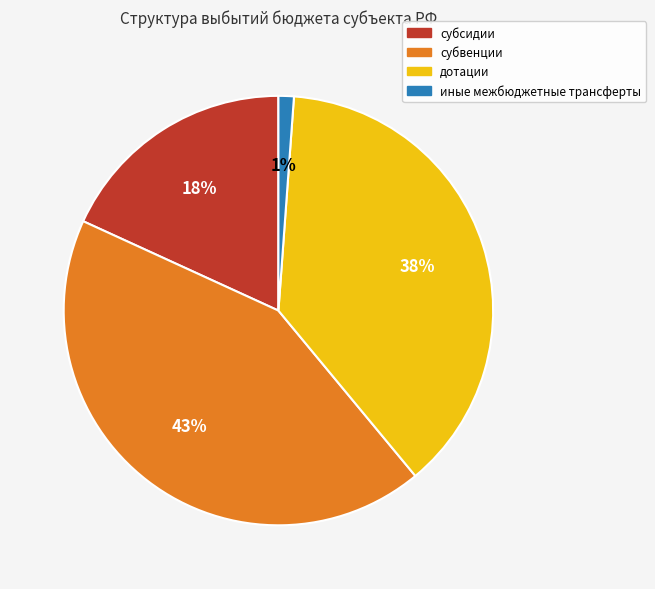

Is it true that дотации is 38% of the pie?

True